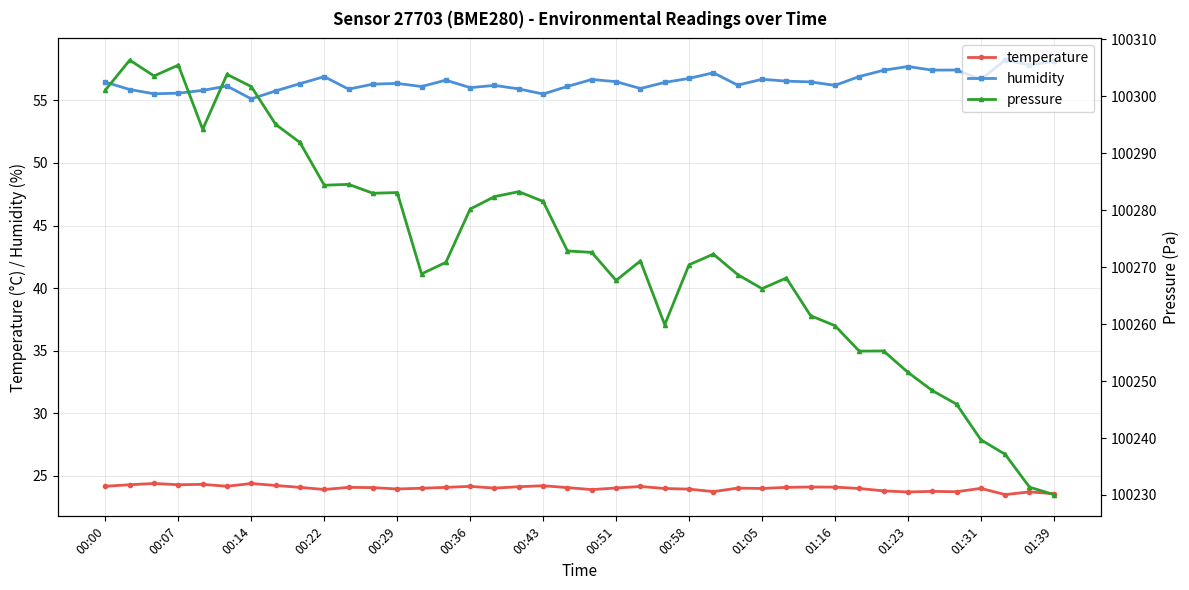

True or false: humidity and temperature cross at least once.

False